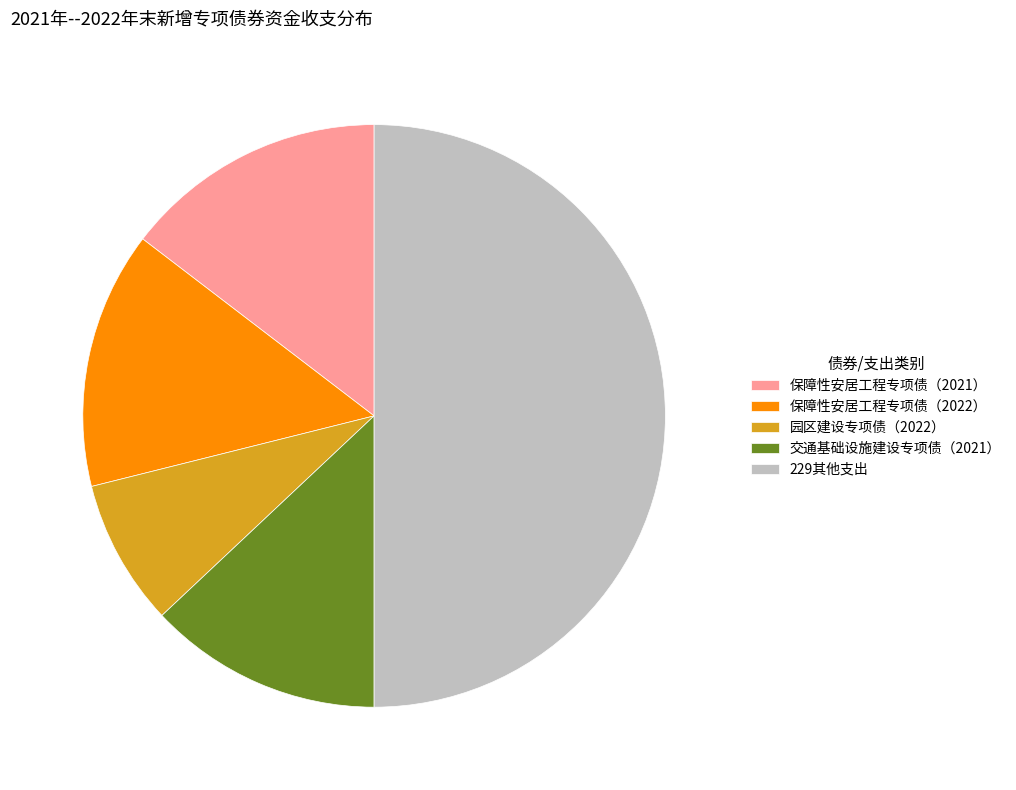

What is the smallest slice in the pie chart?

园区建设专项债（2022）